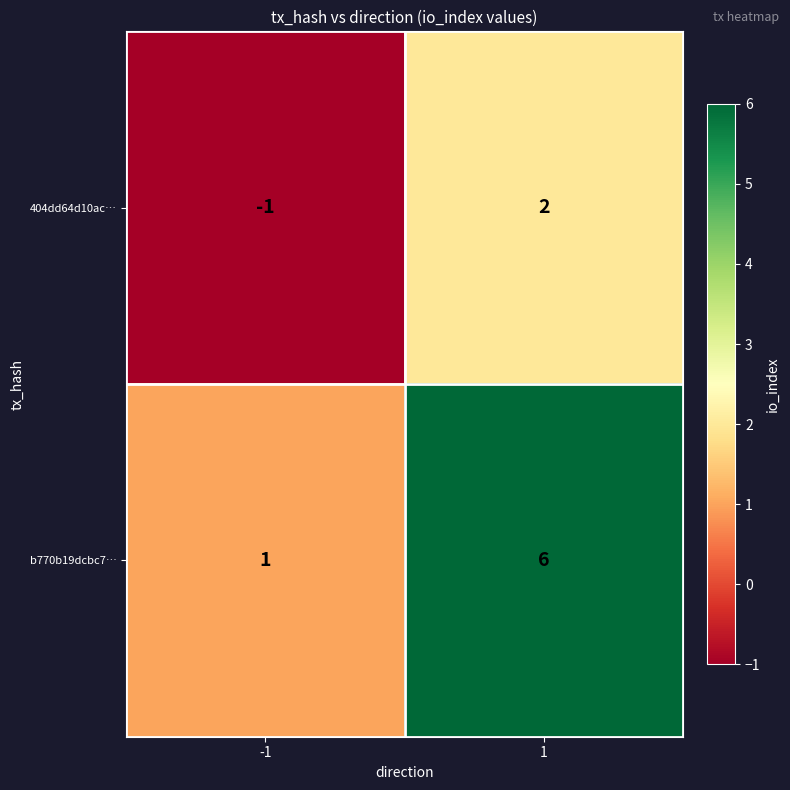

Which series has the largest total across all categories?

b770b19dcbc7…